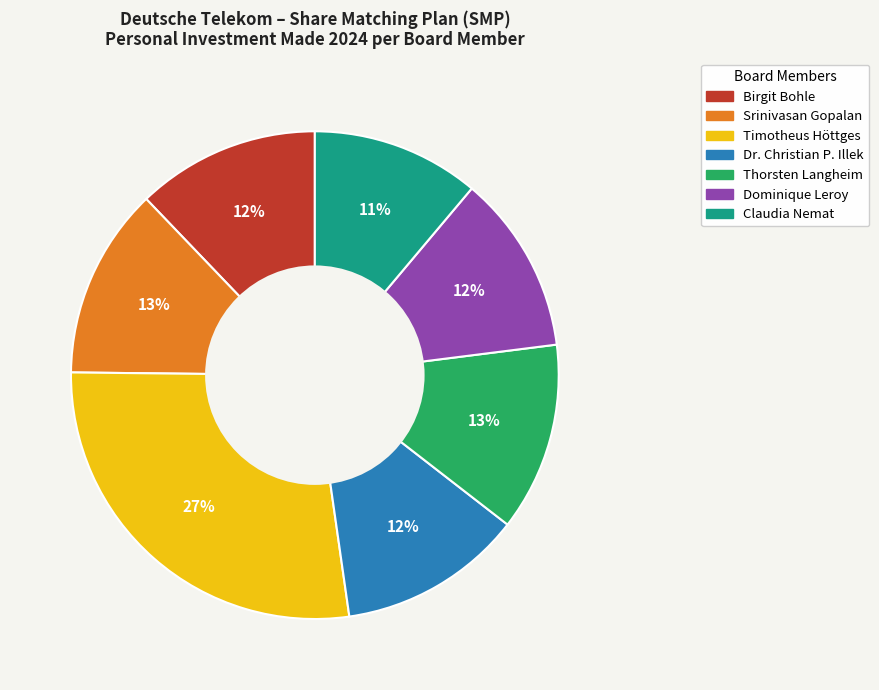

Which category has the smallest portion of the pie?

Claudia Nemat